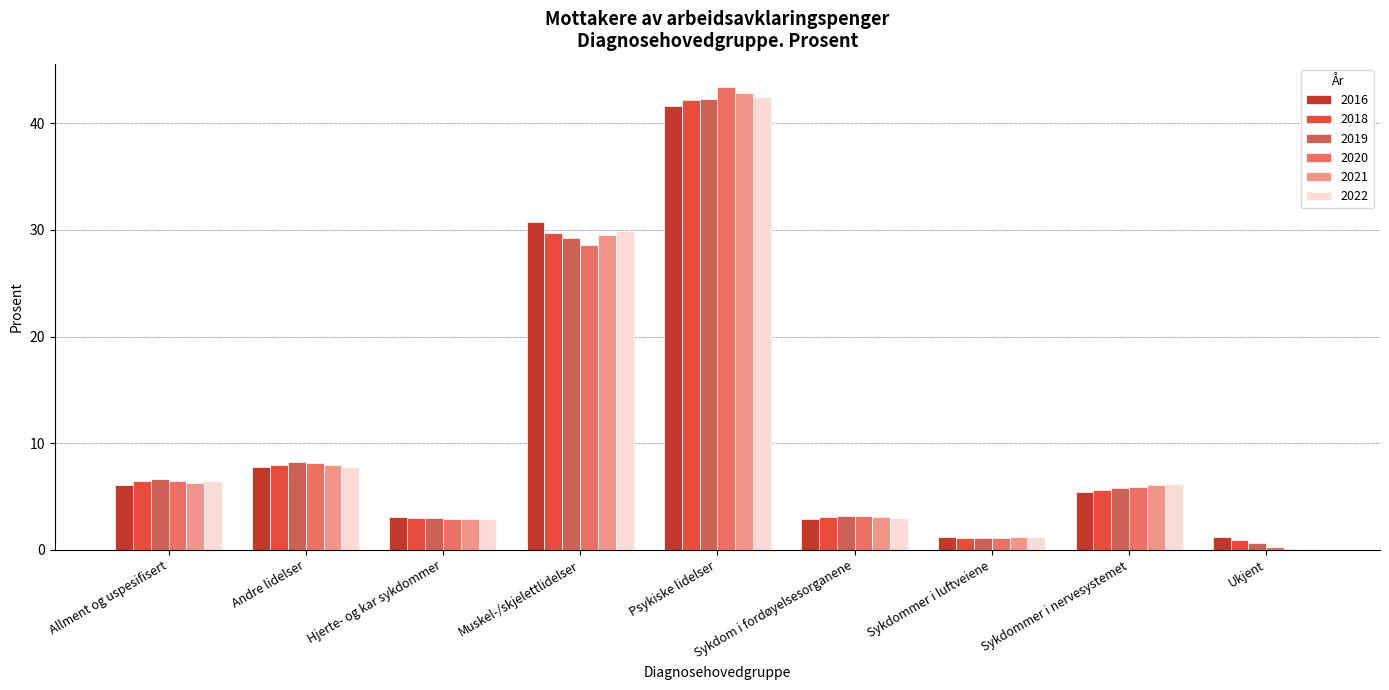

What is the label of the 5th bar from the right?

Psykiske lidelser